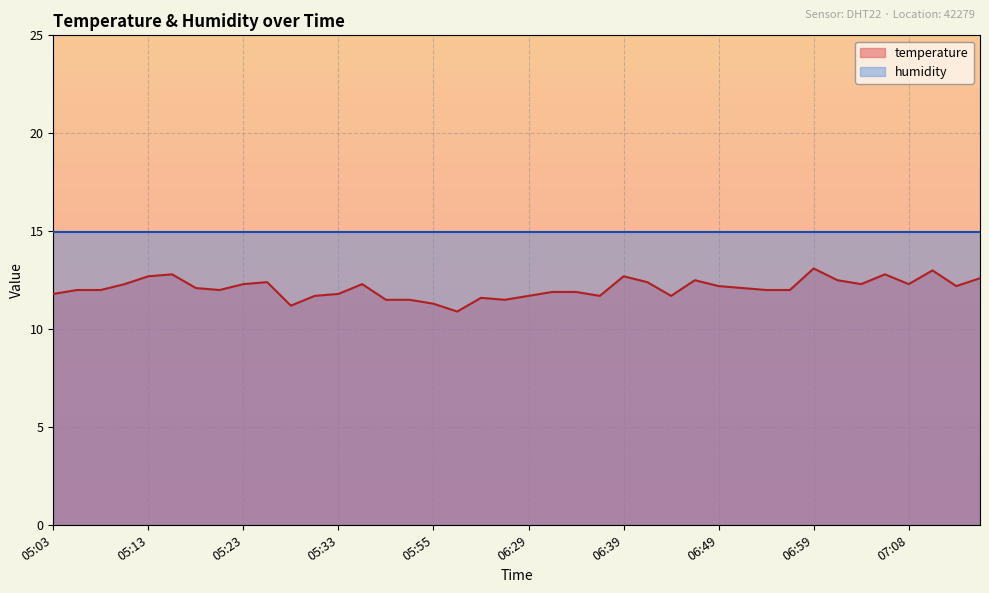

What is the label of the 26th point from the right?

05:38